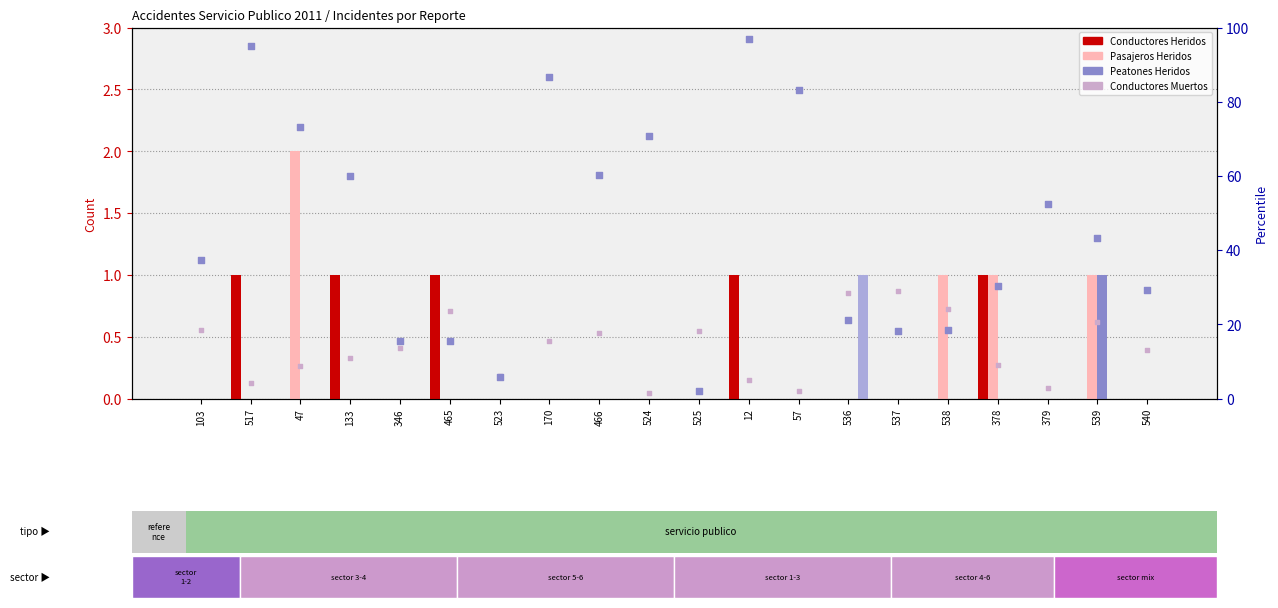

At how many categories does at least one series exceed 39?

10